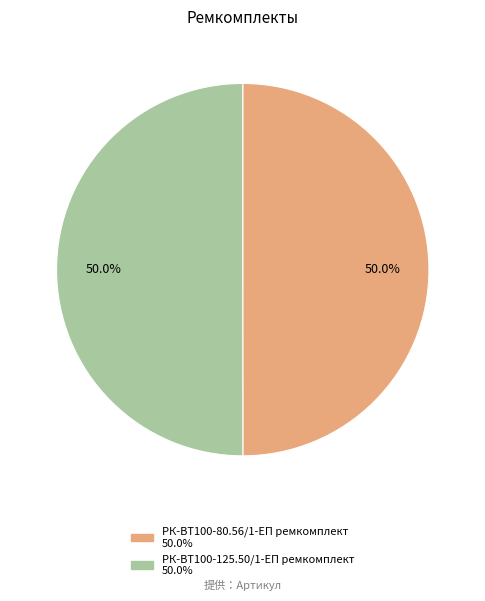

What is the total percentage of РК-ВТ100-80.56/1-ЕП ремкомплект and РК-ВТ100-125.50/1-ЕП ремкомплект?

100.0%